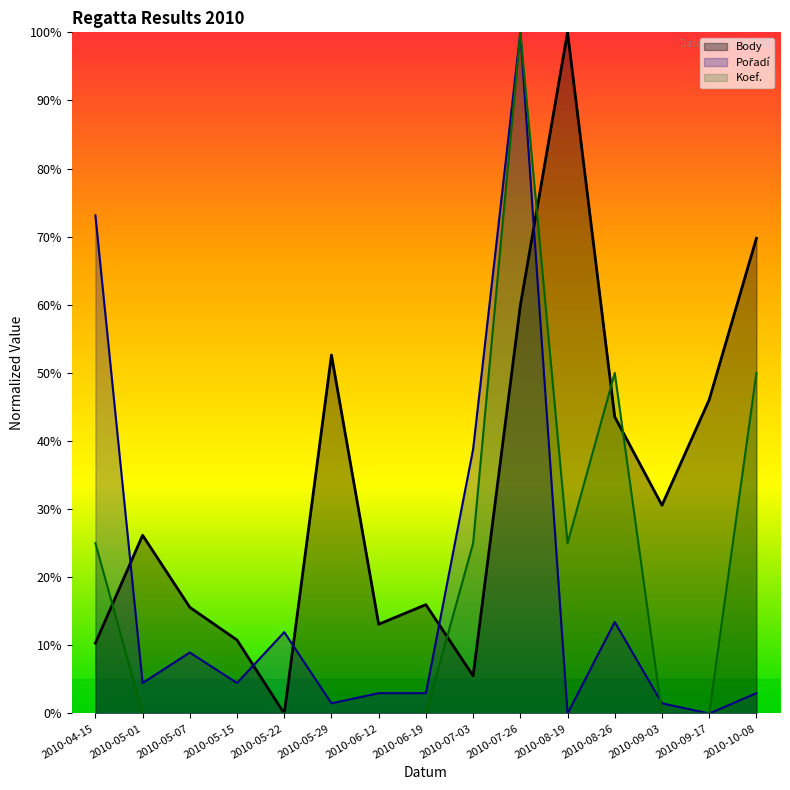

Which series has the largest total across all categories?

Body